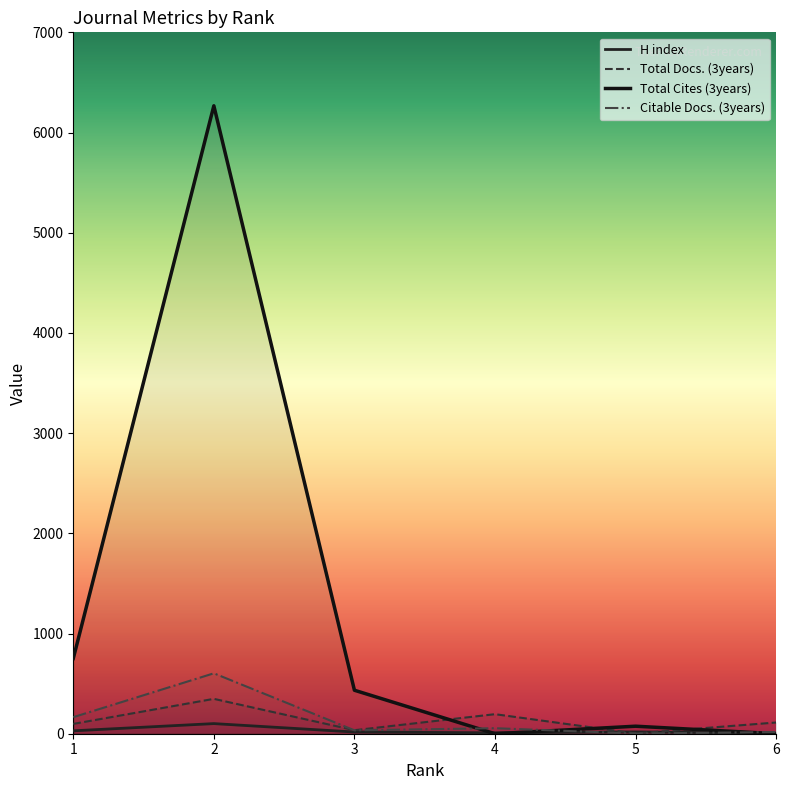

Which has a higher value, 4 or 2?

2